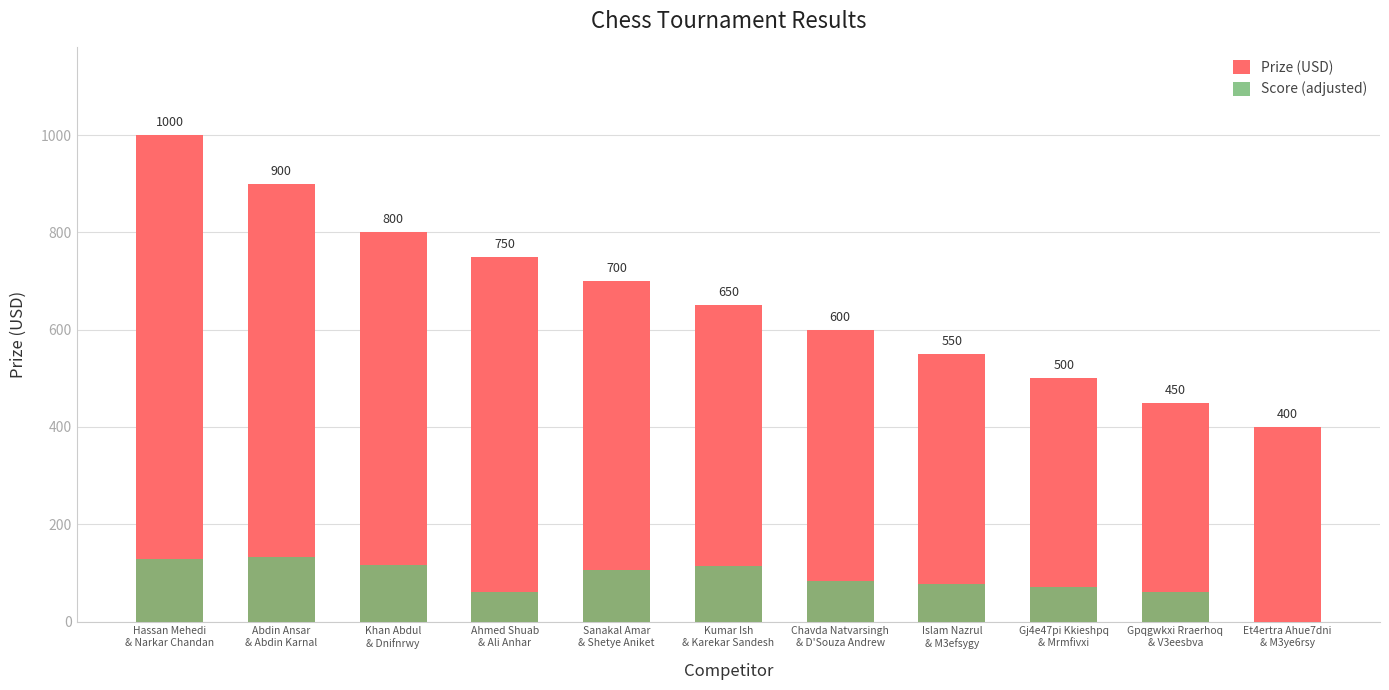

Rank the series at Et4ertra Ahue7dni
& M3ye6rsy from highest to lowest value.

Prize (USD), Score (adjusted)